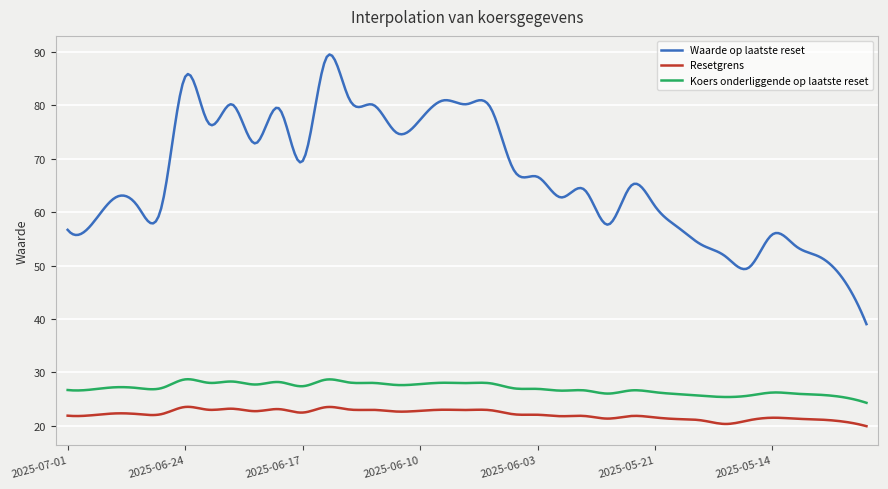

What is the smallest value displayed?

19.9